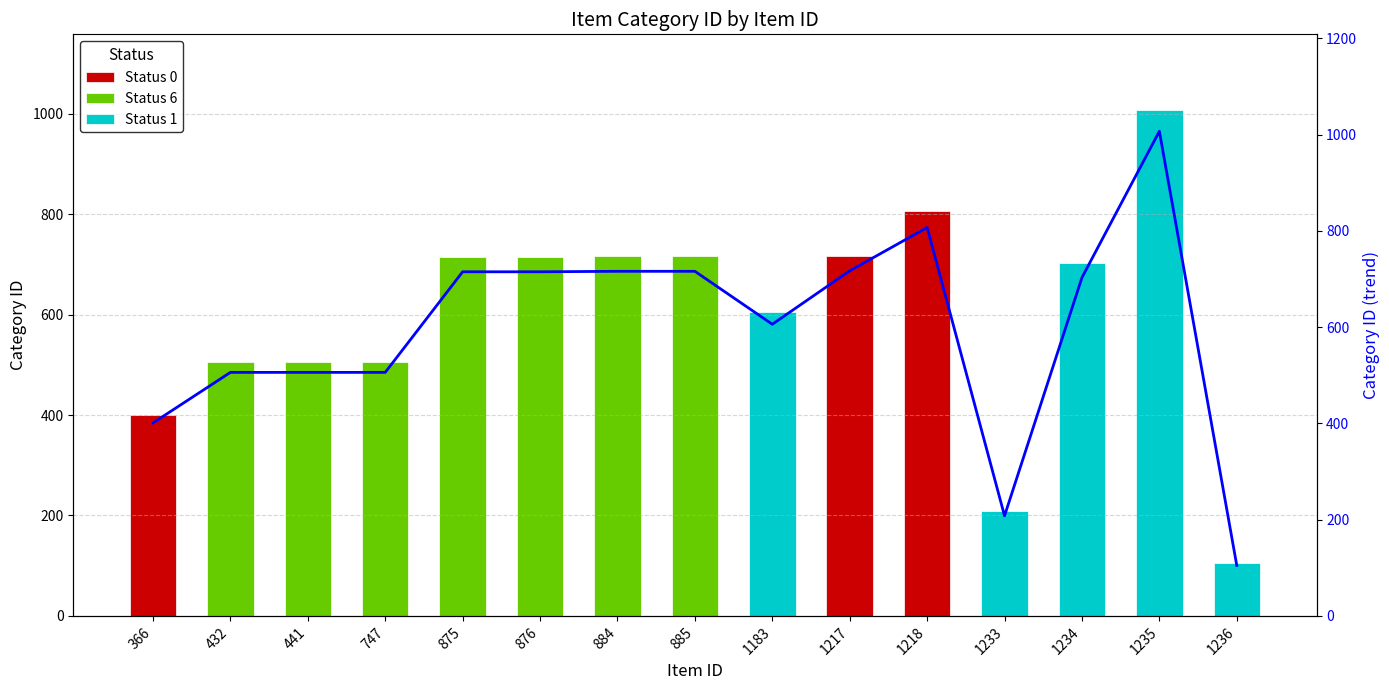

Reading right to left, transcribe all the data shown in this chart.

1236=105	1235=1007	1234=703	1233=208	1218=807	1217=717	1183=606	885=716	884=716	876=715	875=715	747=506	441=506	432=506	366=401